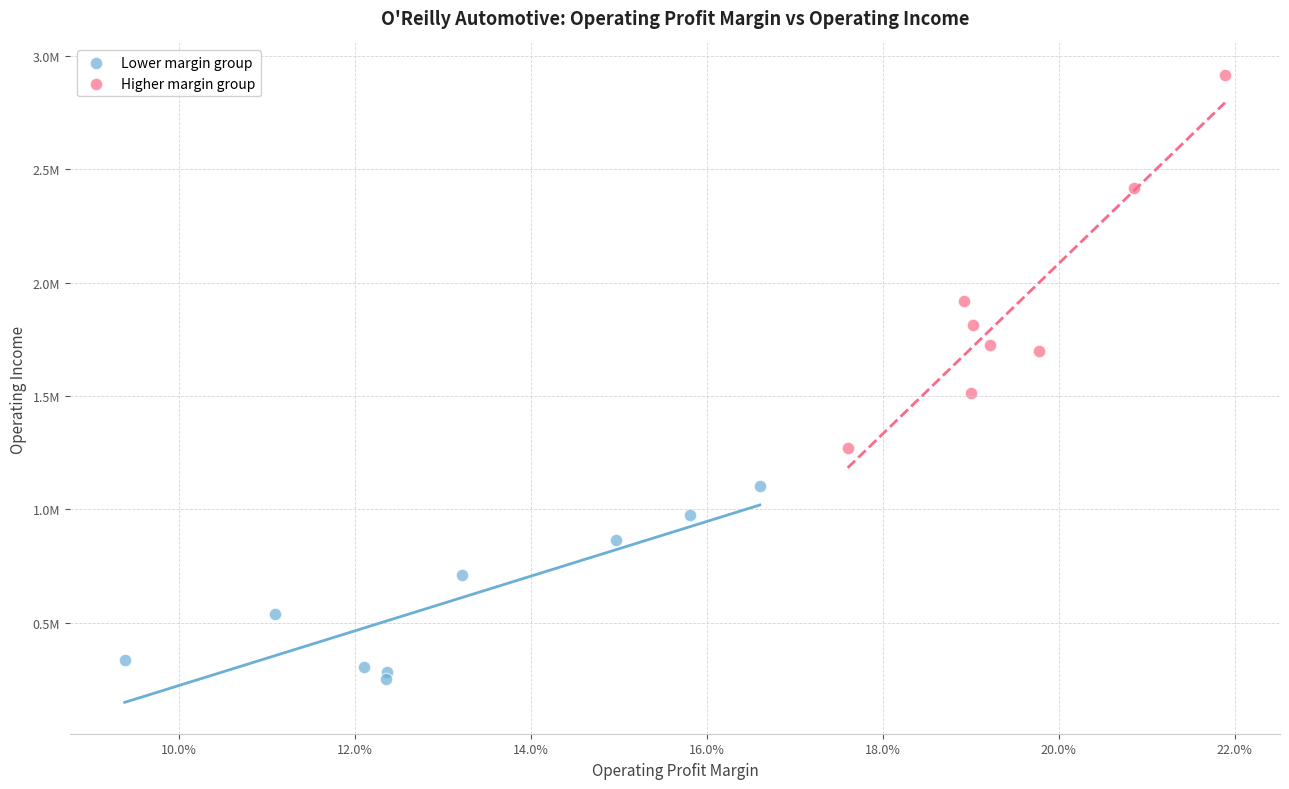

Which series has the widest spread of Y values?

Higher margin group